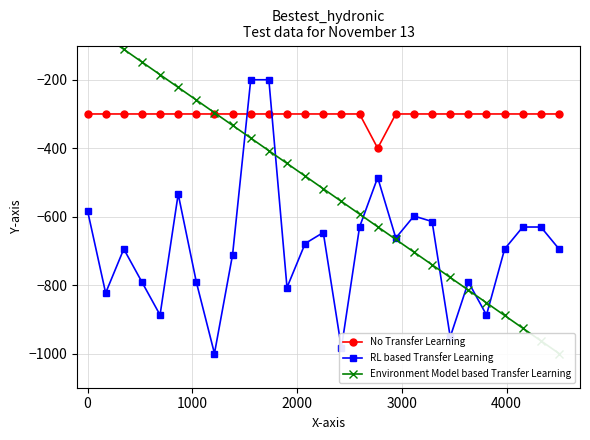

Reading left to right, extract all data points from this chart.

No Transfer Learning: -300.0	-300.0	-300.0	-300.0	-300.0	-300.0	-300.0	-300.0	-300.0	-300.0	-300.0	-300.0	-300.0	-300.0	-300.0	-300.0	-400.0	-300.0	-300.0	-300.0	-300.0	-300.0	-300.0	-300.0	-300.0	-300.0	-300.0
RL based Transfer Learning: -582.1	-823.2	-694.6	-791.1	-887.5	-533.9	-791.1	-1000.0	-710.7	-200.0	-200.0	-807.1	-678.6	-646.4	-983.9	-630.4	-485.7	-662.5	-598.2	-614.3	-951.8	-791.1	-887.5	-694.6	-630.4	-630.4	-694.6
Environment Model based Transfer Learning: -37.0	-74.1	-111.1	-148.1	-185.2	-222.2	-259.3	-296.3	-333.3	-370.4	-407.4	-444.4	-481.5	-518.5	-555.6	-592.6	-629.6	-666.7	-703.7	-740.7	-777.8	-814.8	-851.9	-888.9	-925.9	-963.0	-1000.0